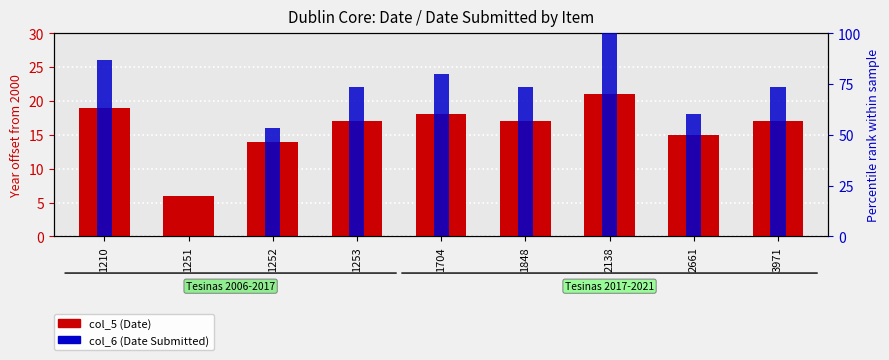

How many groups of bars are there?

9